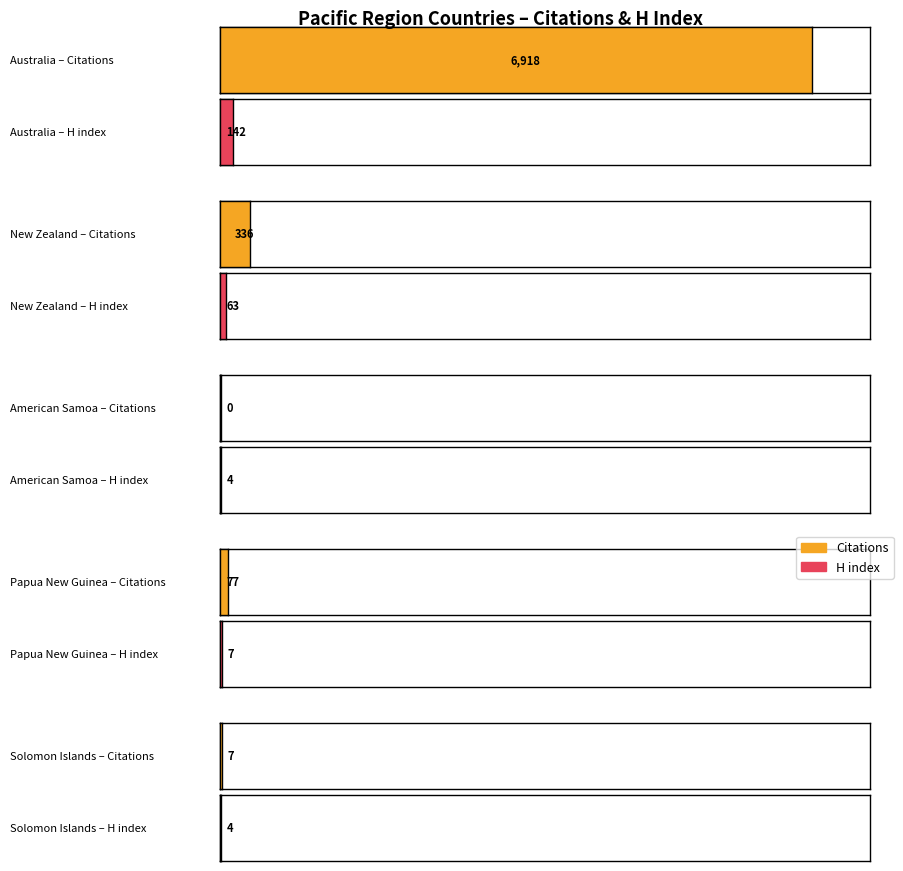

Which category has the highest value across all series?

Australia